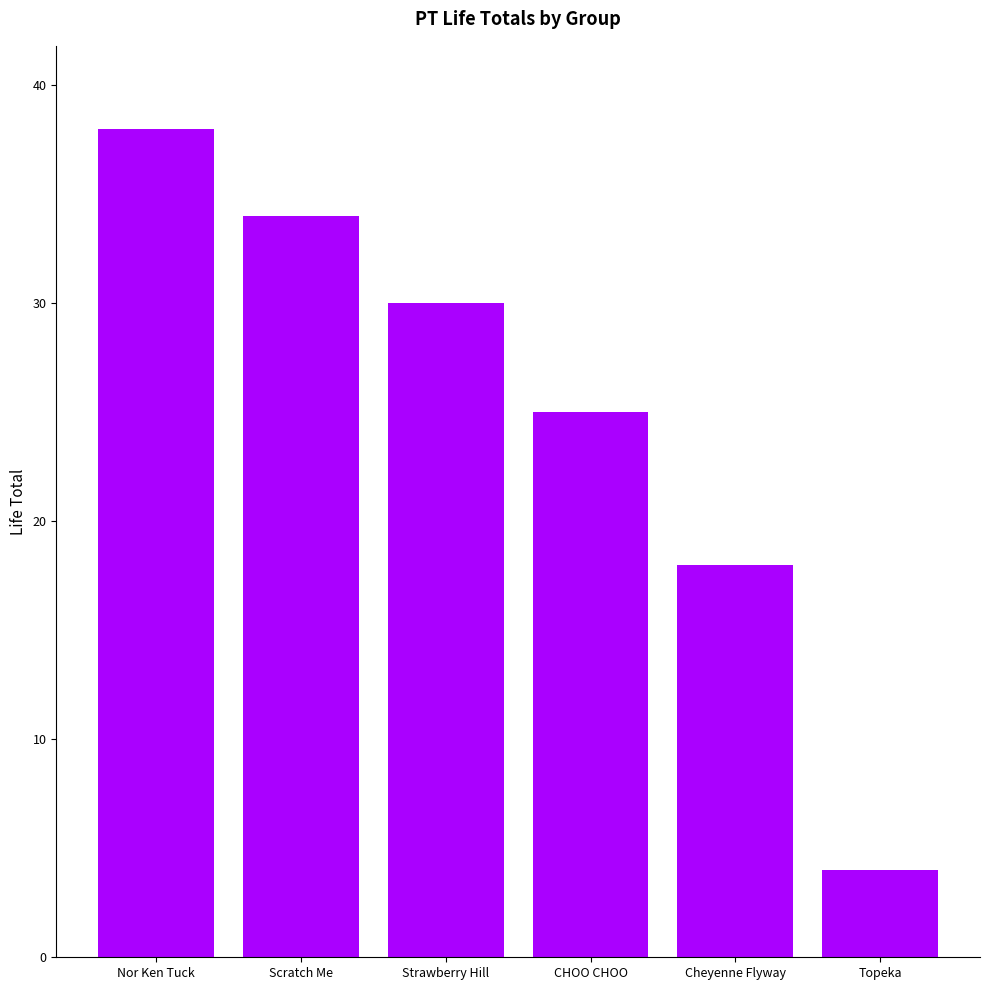

Where does the data first go above 30?

Nor Ken Tuck